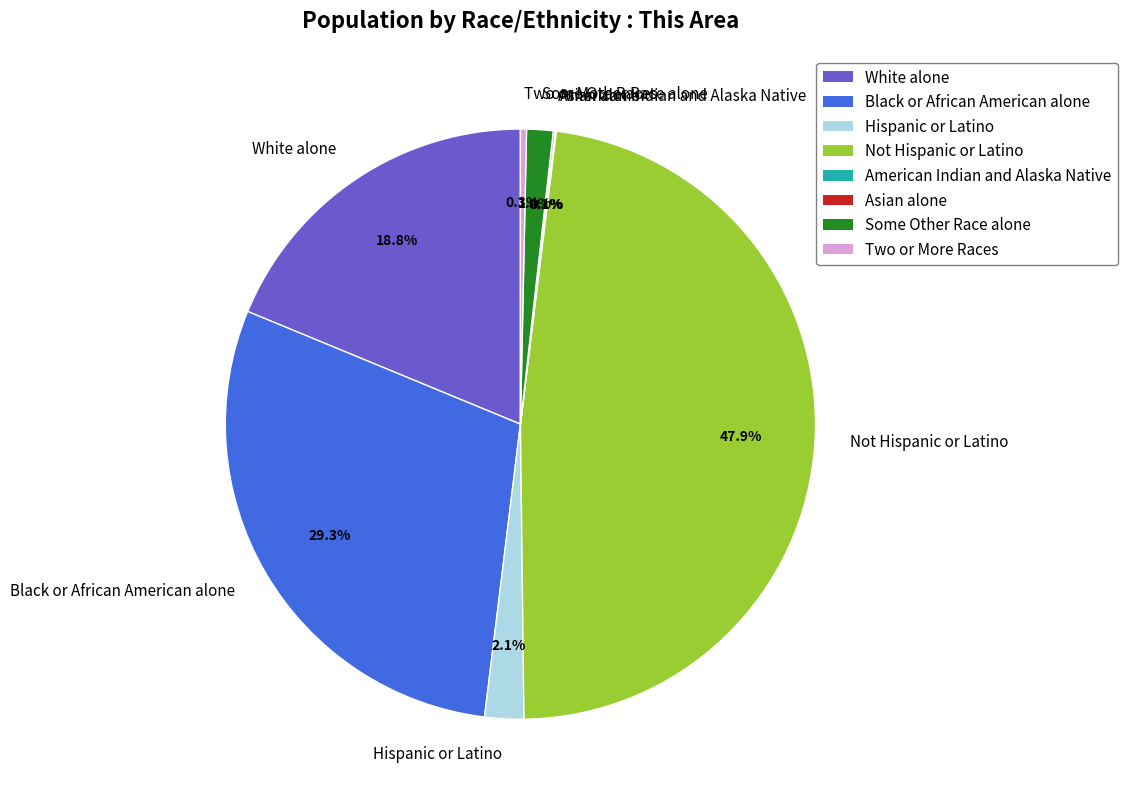

To the nearest percent, what is the difference between the largest and smallest slice percentages?

48%